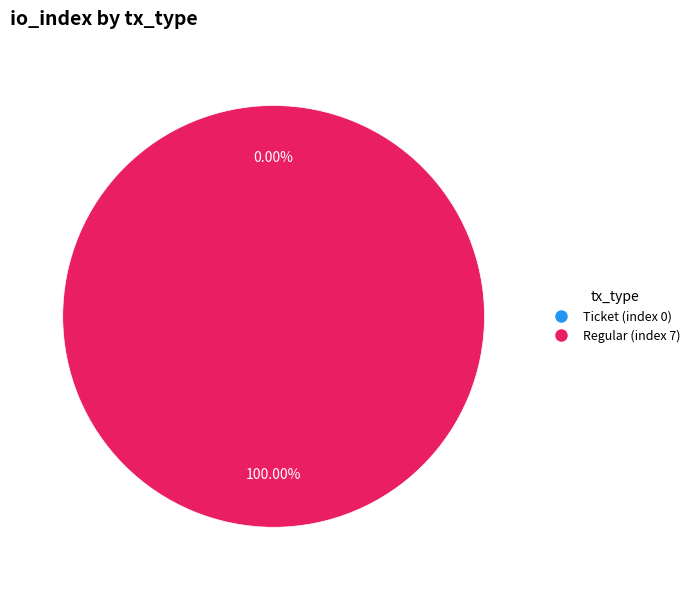

Which category has the smallest portion of the pie?

Ticket (index 0)